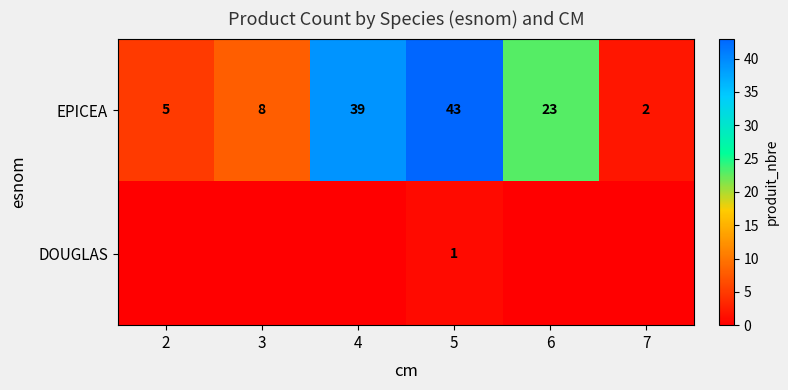

At 5, list the series in order from smallest to largest.

DOUGLAS, EPICEA